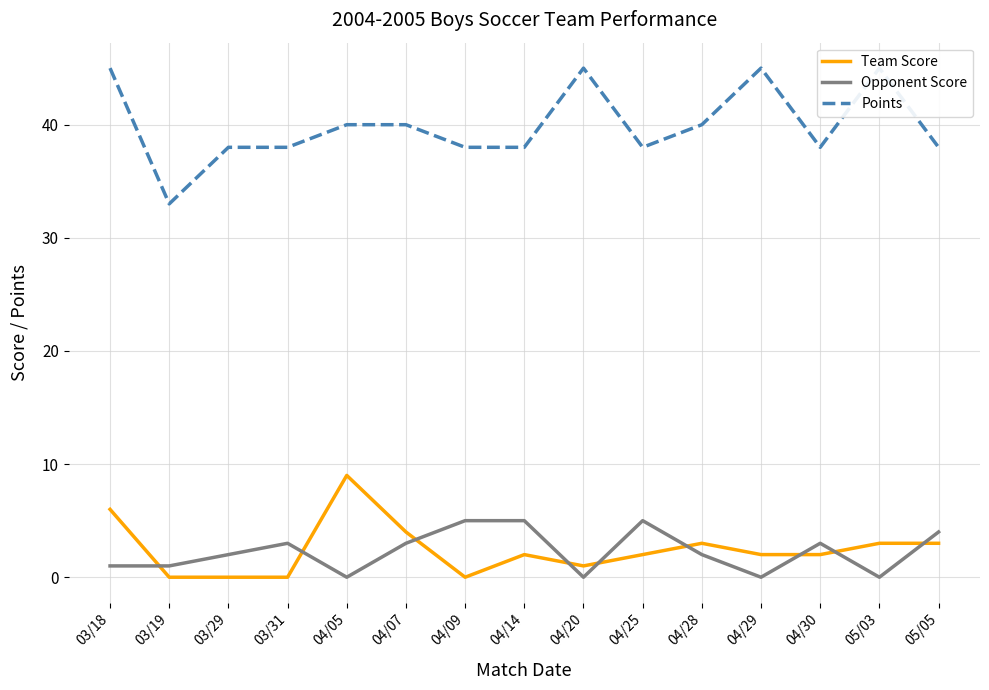

What is the difference between the maximum and minimum values in the Team Score series?

9